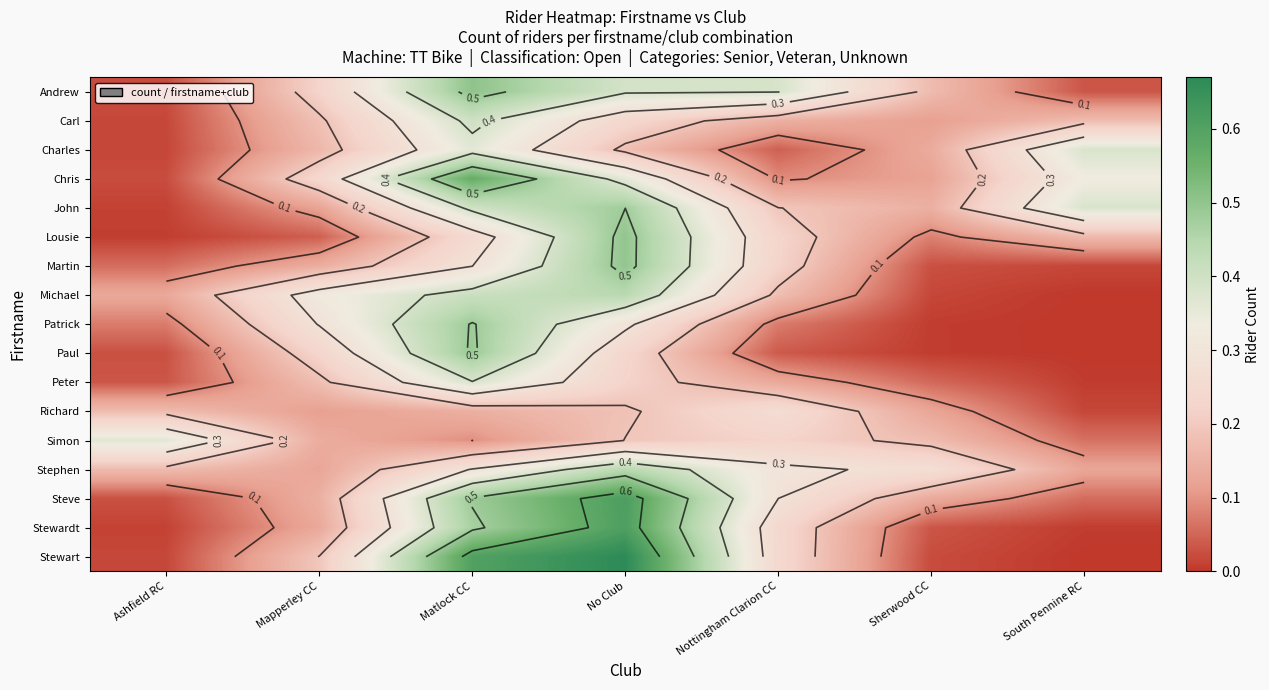

Is the value of Carl at Nottingham Clarion CC greater than the value of Simon at No Club?

No